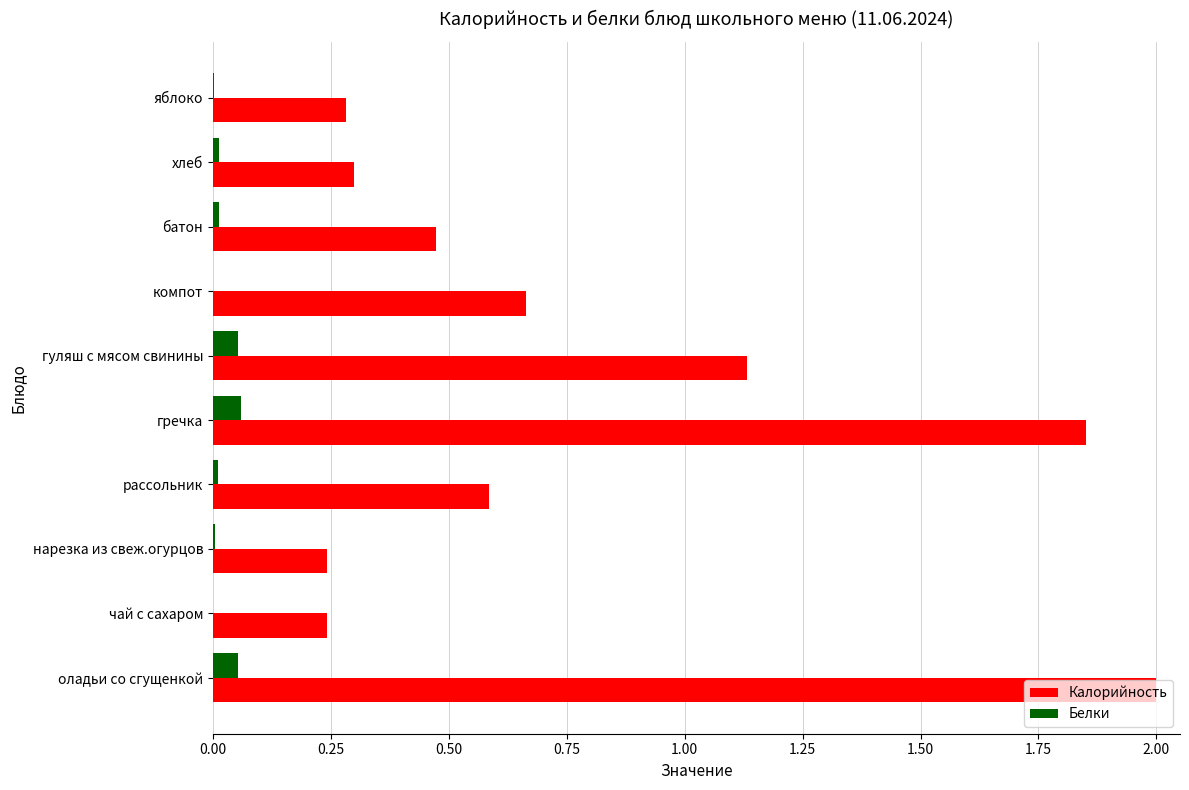

Is the value of Калорийность at батон greater than the value of Белки at оладьи со сгущенкой?

Yes